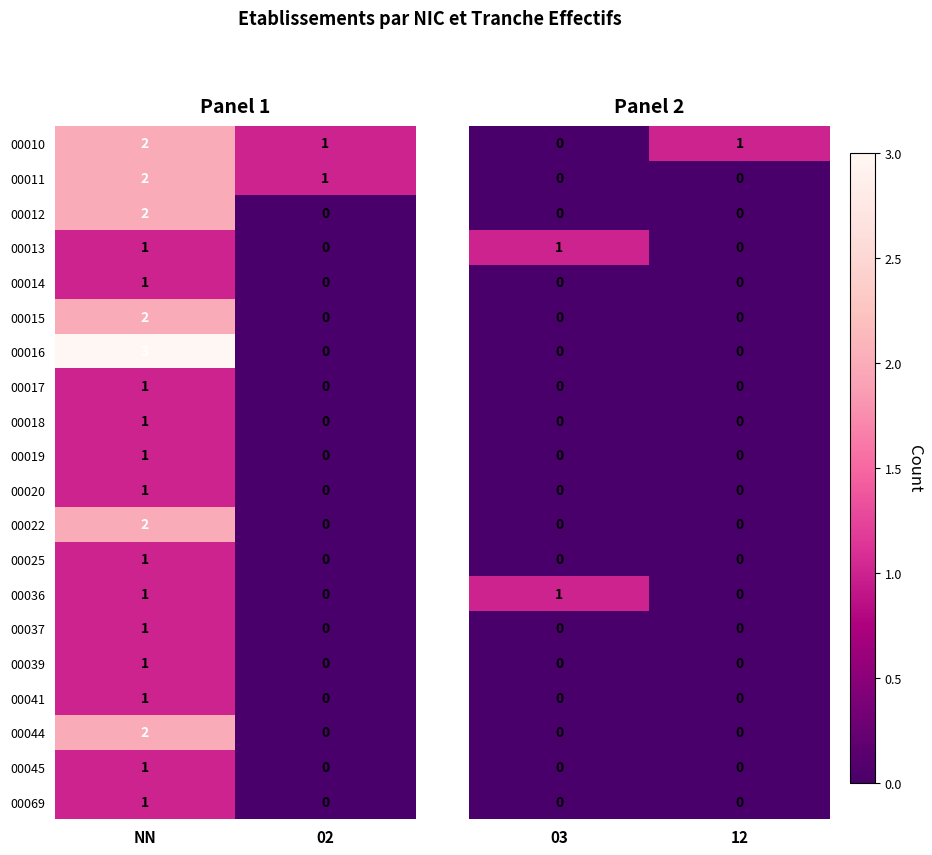

Rank the categories by 00041 value from highest to lowest.

NN, 02